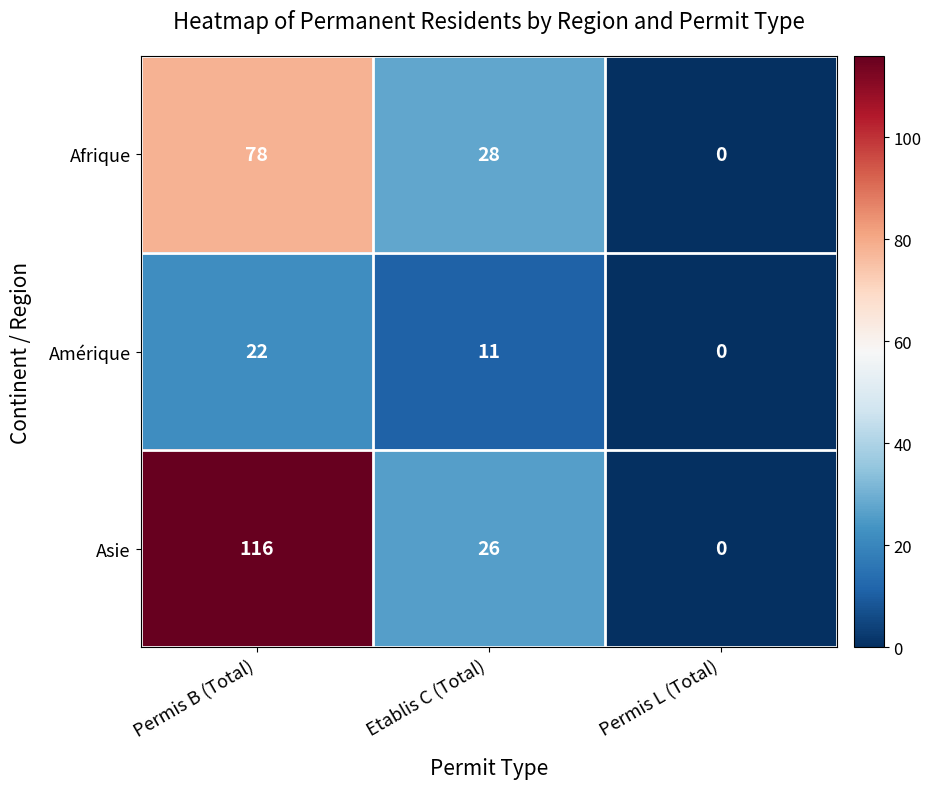

Which series has the widest spread of values?

Asie